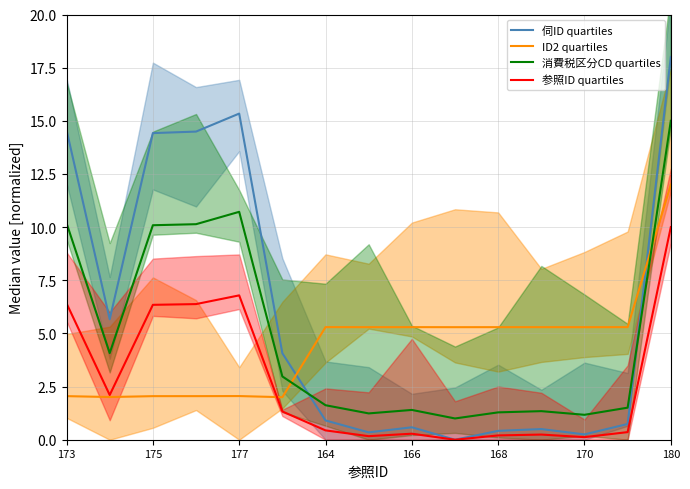

Is this an area chart (filled region under the line)?

No